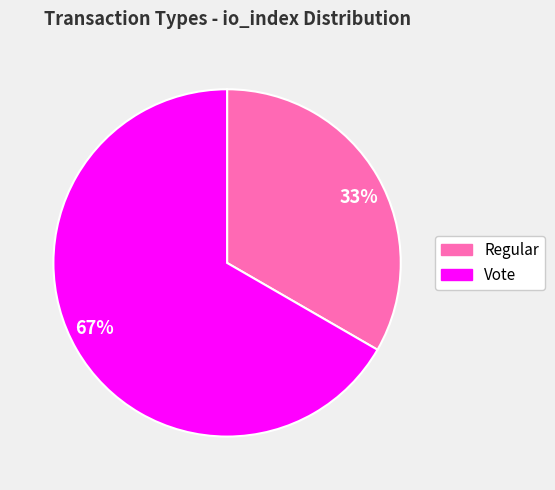

Which slice represents more than half of the pie?

Vote